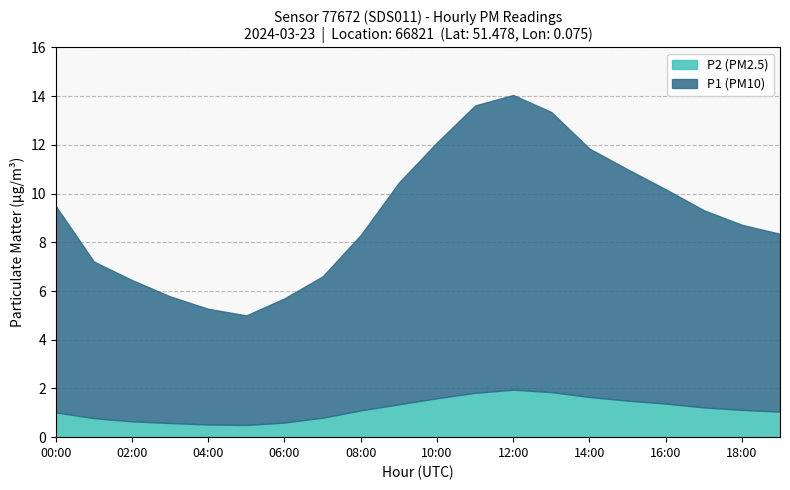

What is the minimum value for P2 (PM2.5)?

0.5